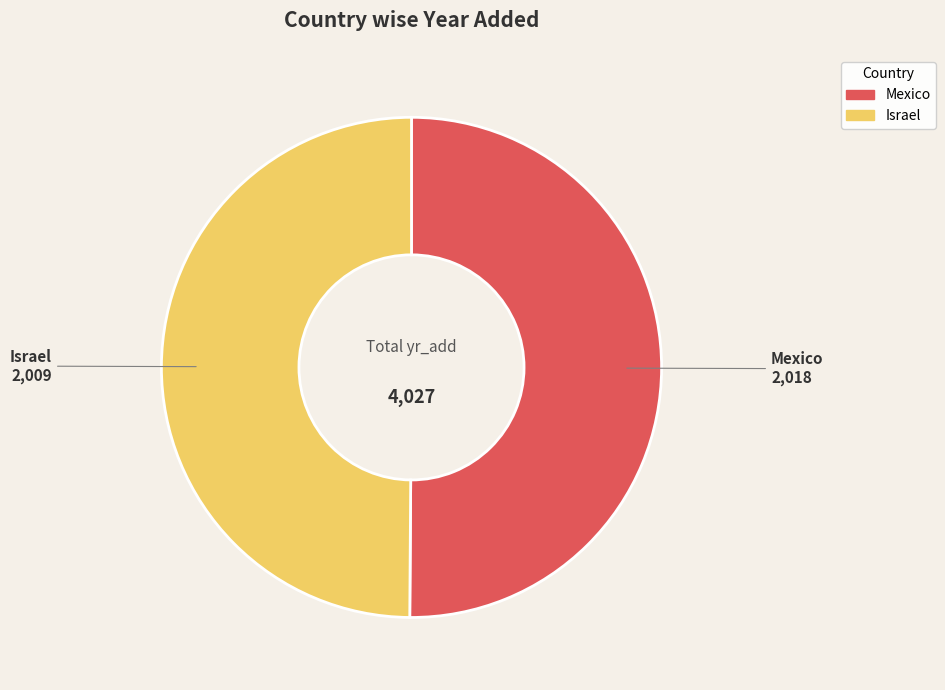

True or false: Mexico accounts for 40% of the total.

False